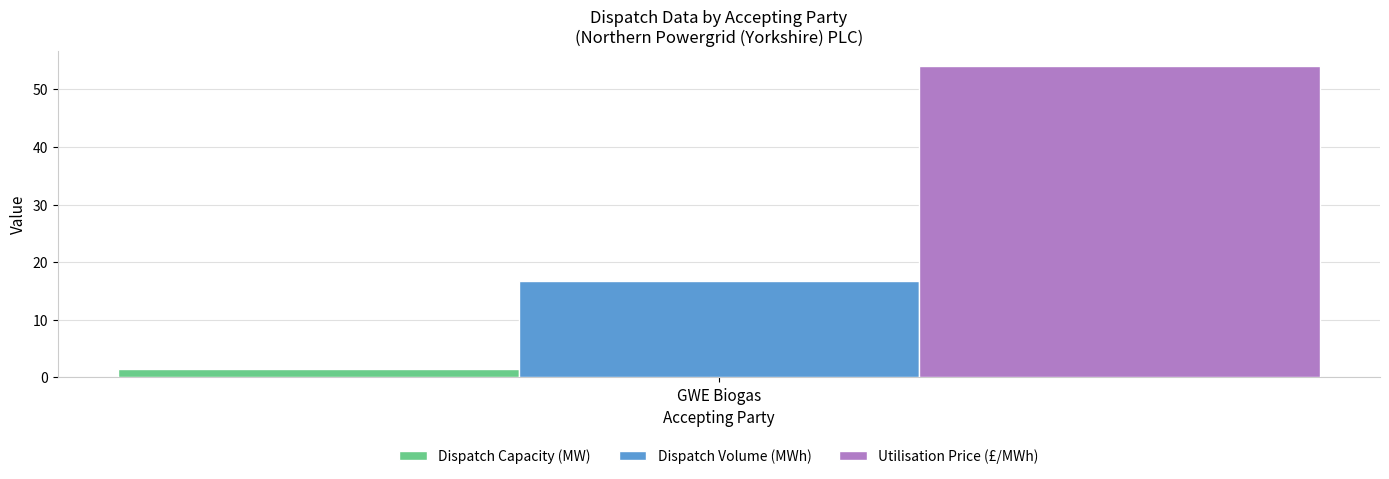

Reading left to right, what are all the values shown in this chart?

Dispatch Capacity (MW): GWE Biogas=1.4
Dispatch Volume (MWh): GWE Biogas=16.8
Utilisation Price (£/MWh): GWE Biogas=54.0